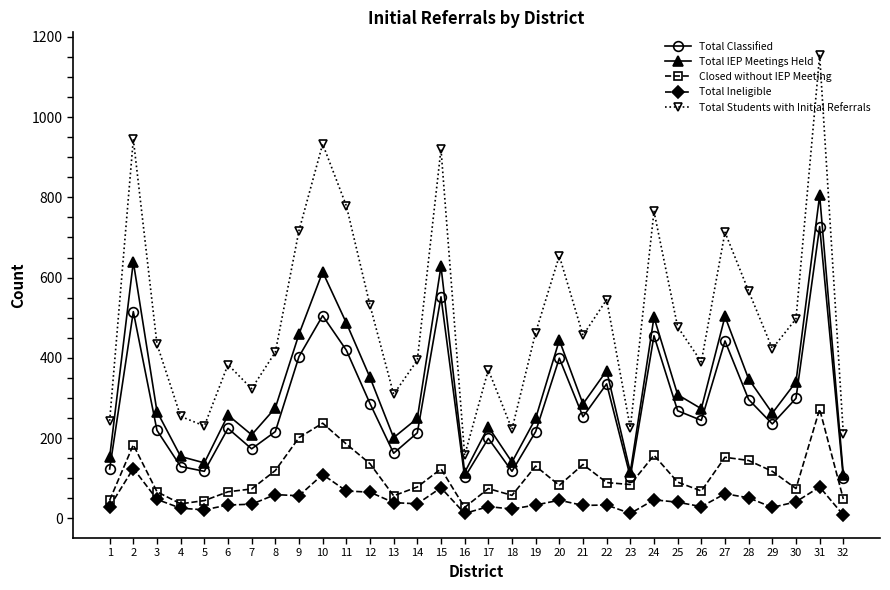

How many categories are shown in the chart?

32